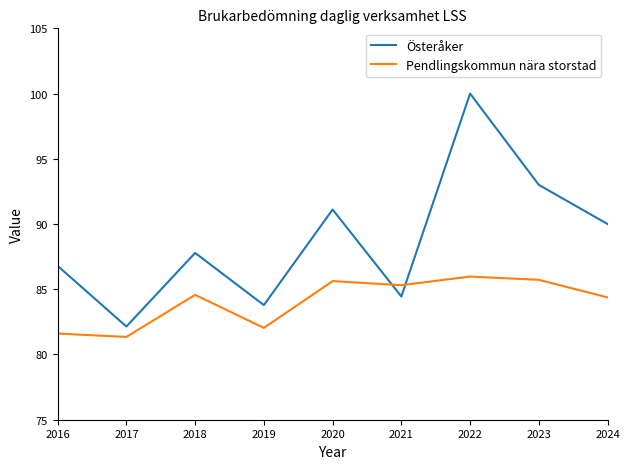

At which label does Pendlingskommun nära storstad reach its minimum?

2017